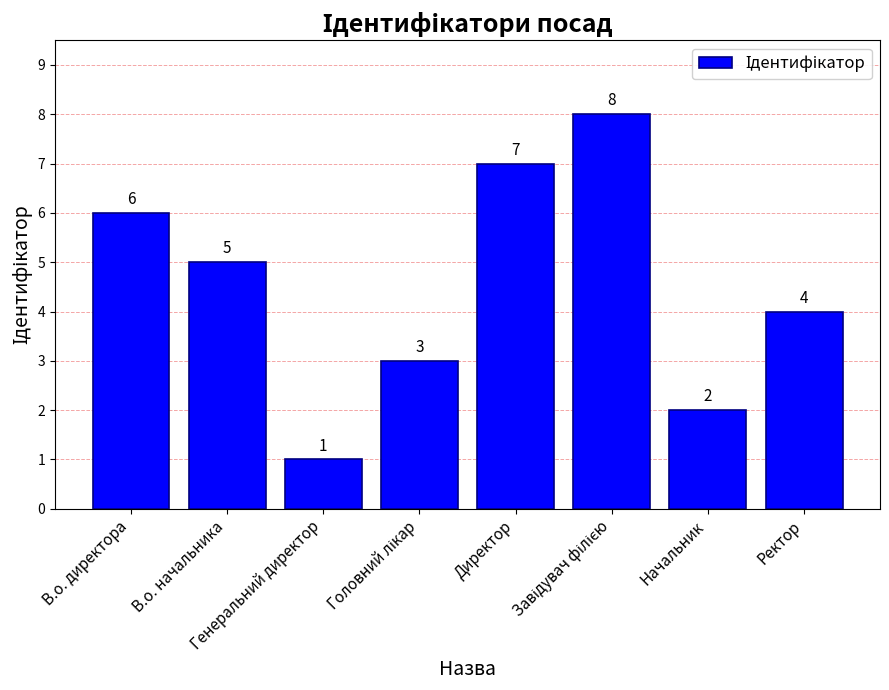

What is the greatest value displayed?

8